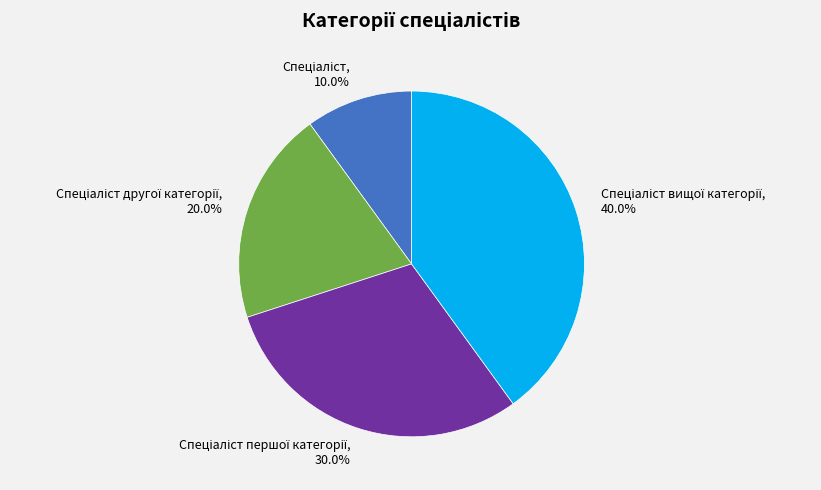

Does any single category account for the majority?

No